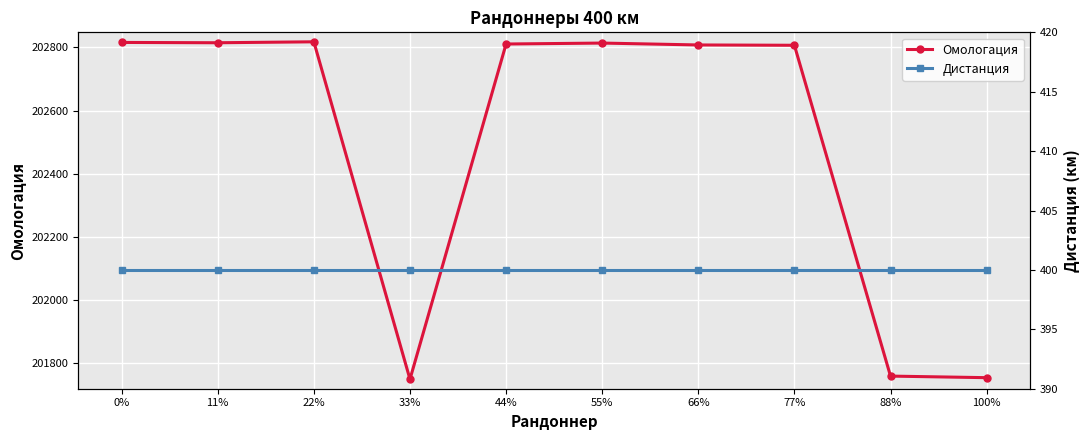

True or false: Дистанция has more than 2 interior local peaks.

False